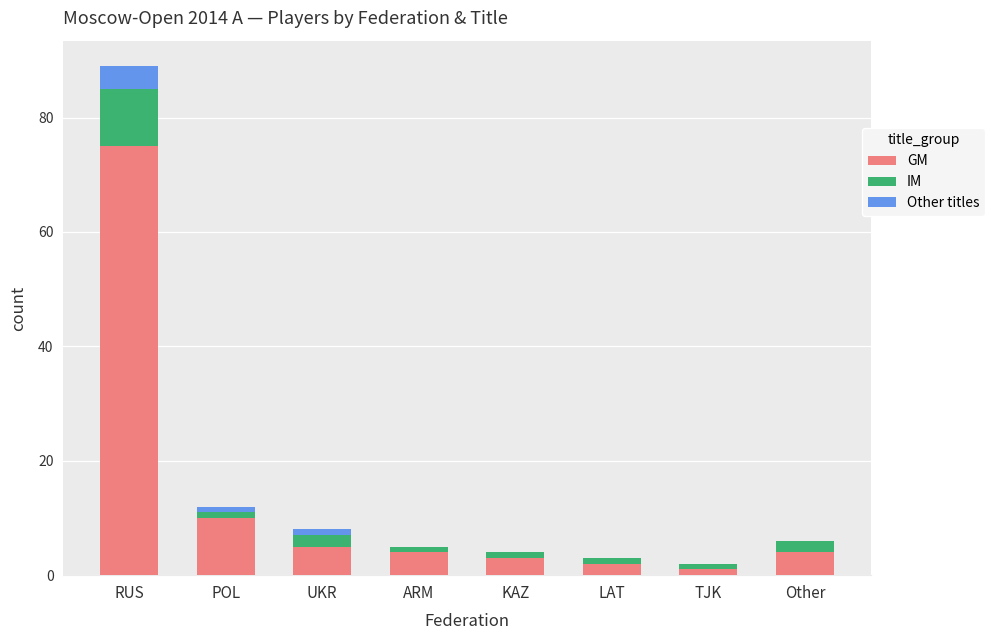

What is the highest value of the GM series?

75